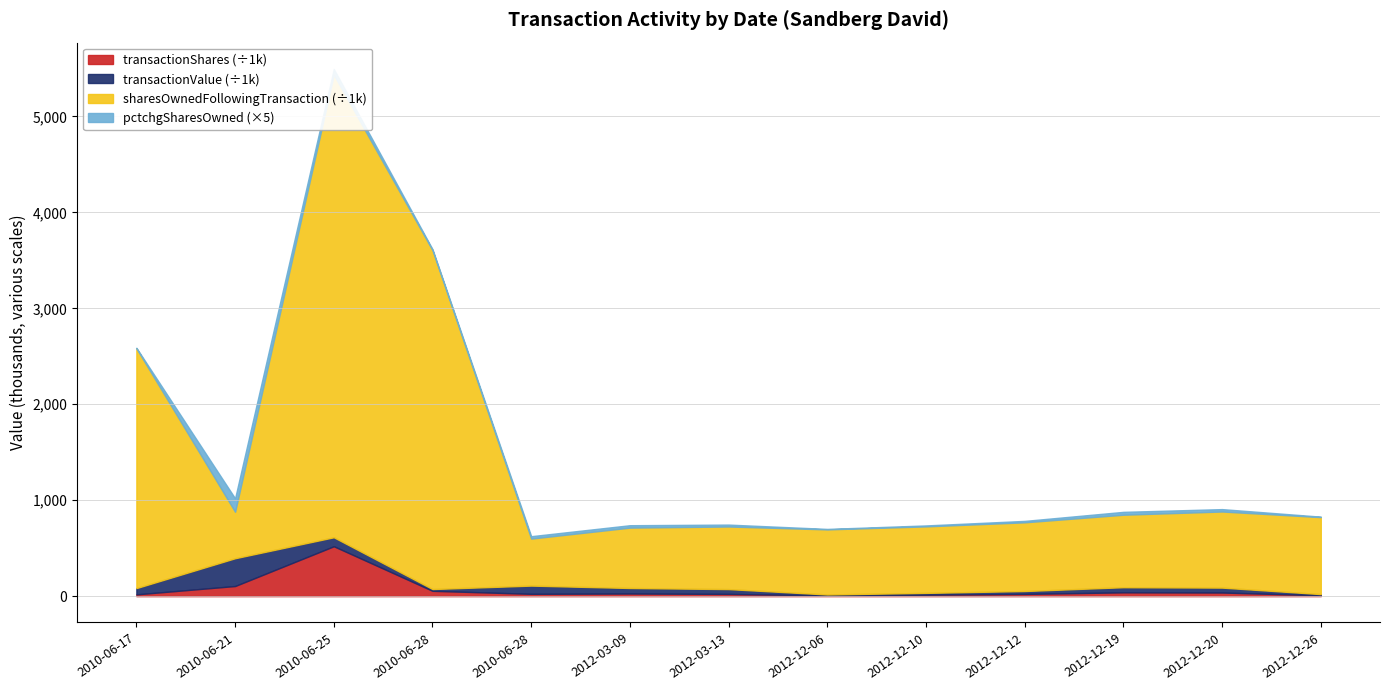

Where is transactionShares nearest to the value 263?

2010-06-21